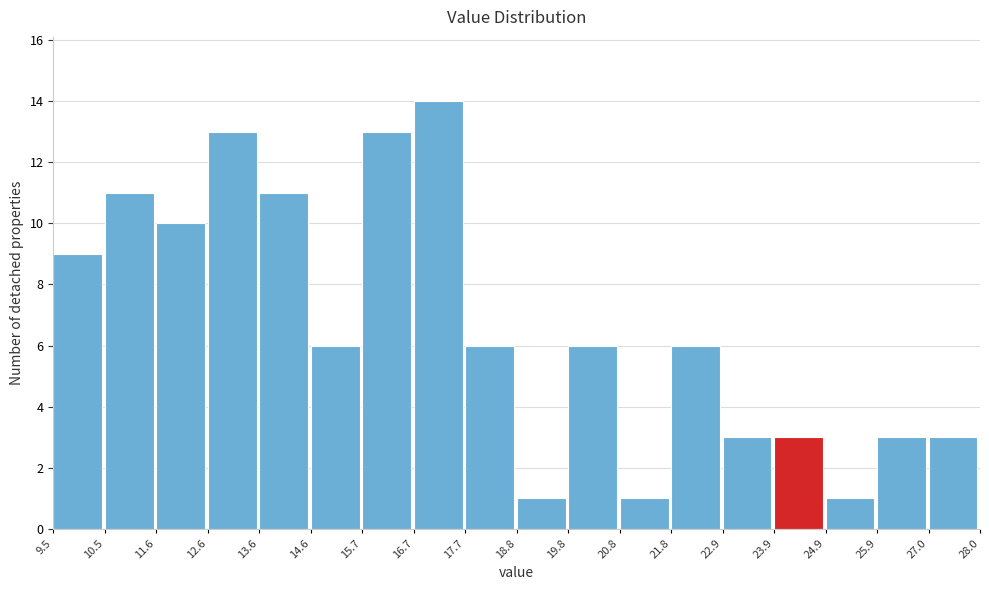

What is the height of the bar covering 27.0 to 28.0 on the x-axis? The values are not printed on the chart, so give them approximately, as read against the axis.

3